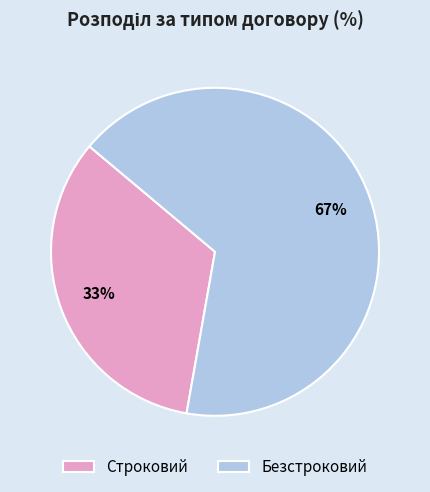

Which slice is the smallest?

Строковий